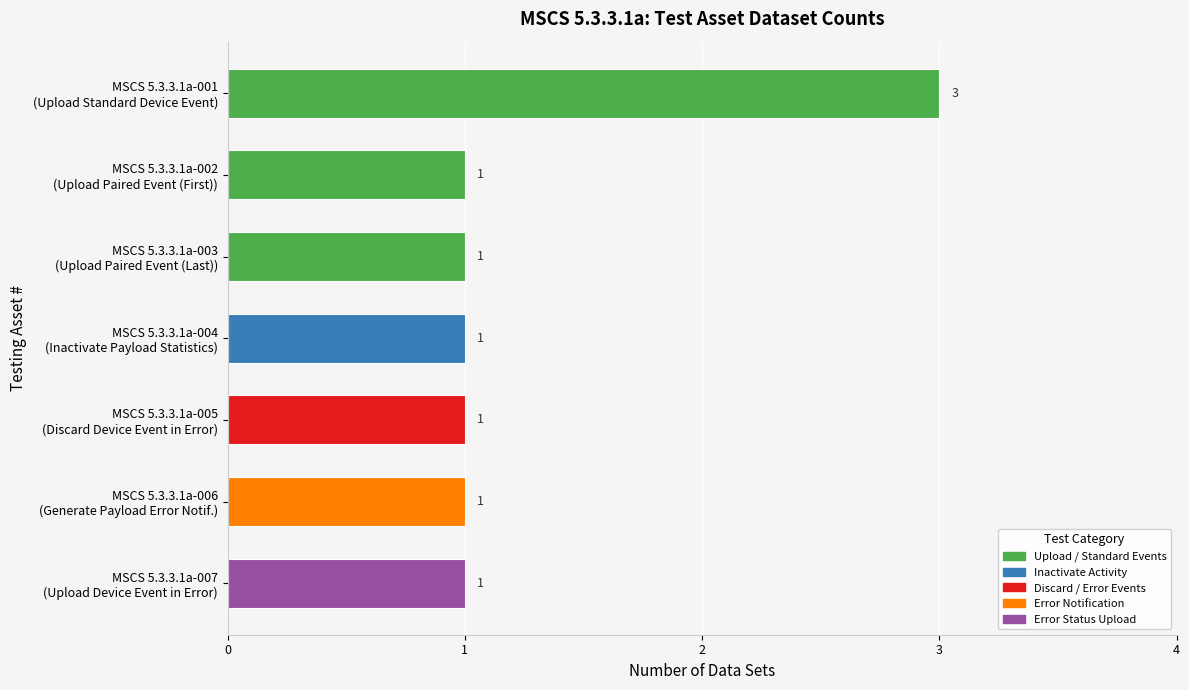

What is the difference between the maximum and minimum values?

2